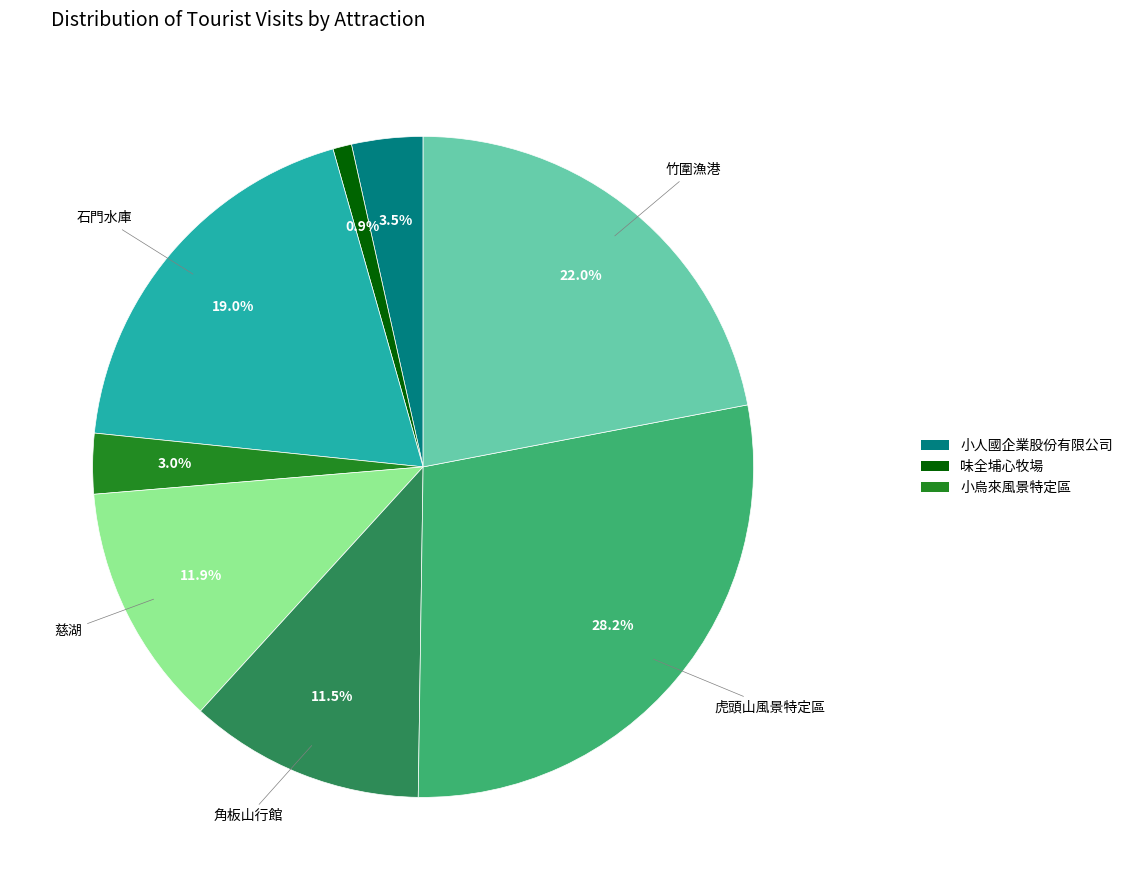

Does any single category account for the majority?

No